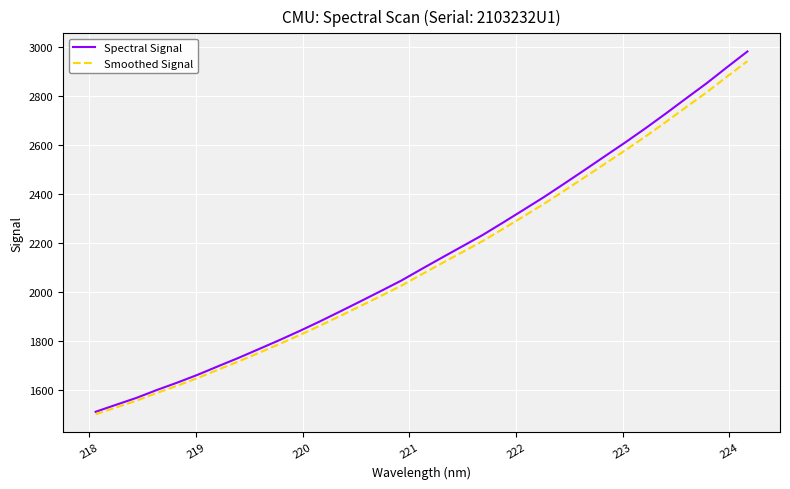

How many categories are shown in the chart?

33